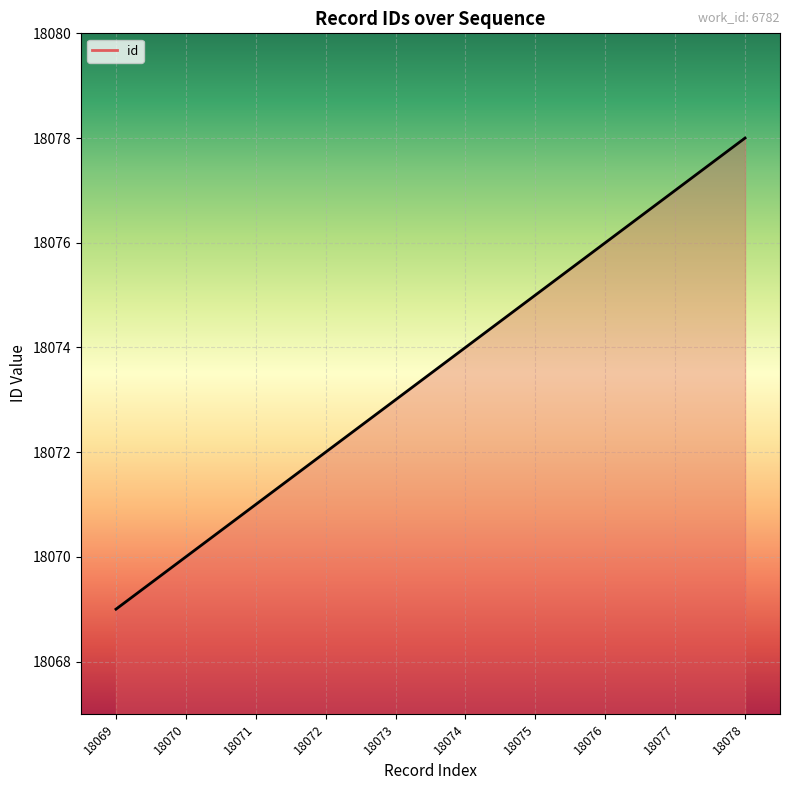

List the labels in order of value, smallest first.

18069, 18070, 18071, 18072, 18073, 18074, 18075, 18076, 18077, 18078